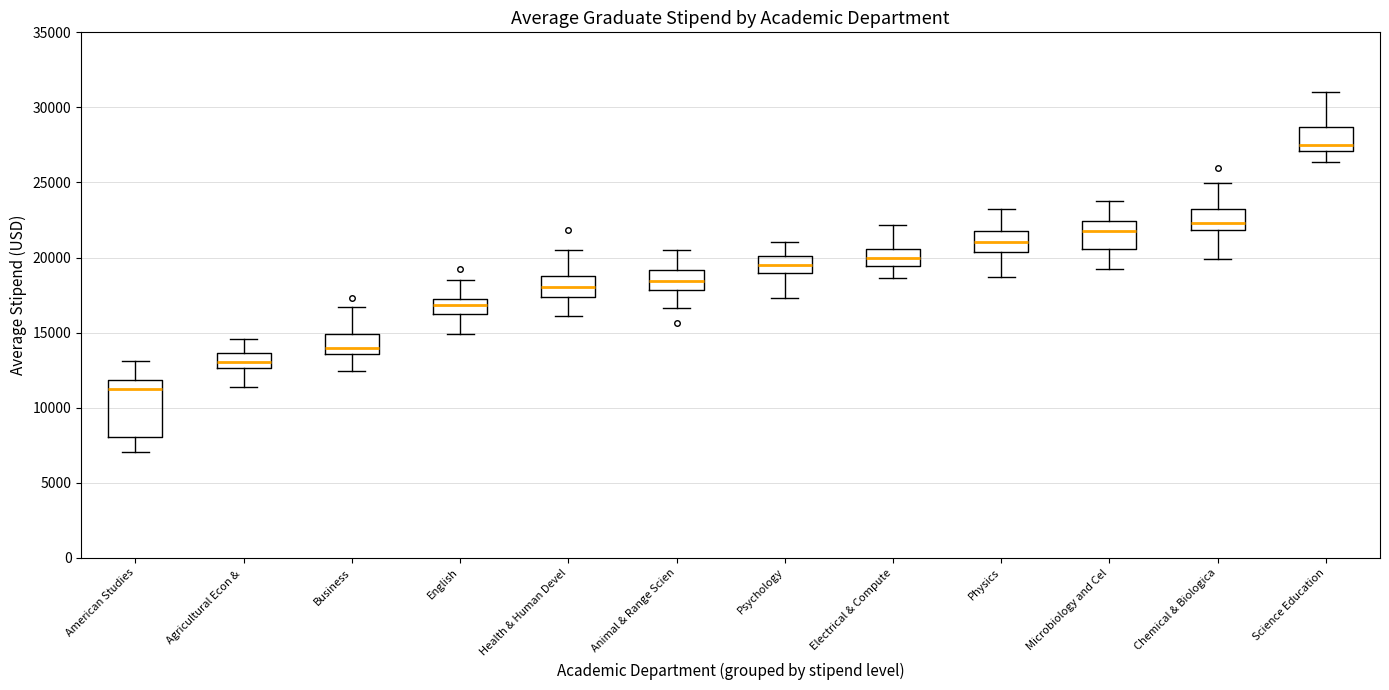

Which box is the tallest, from its lower edge to its upper edge?

American Studies